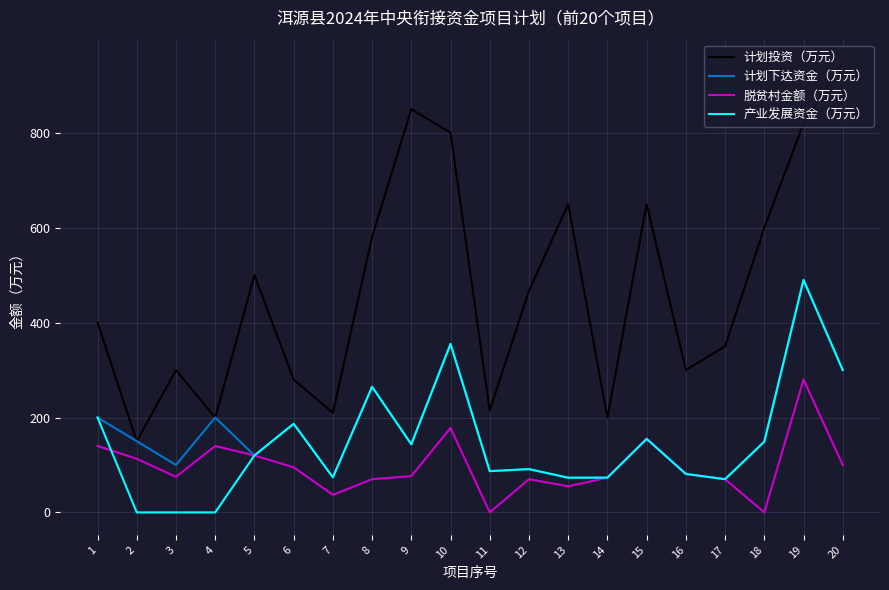

Is this an area chart (filled region under the line)?

No